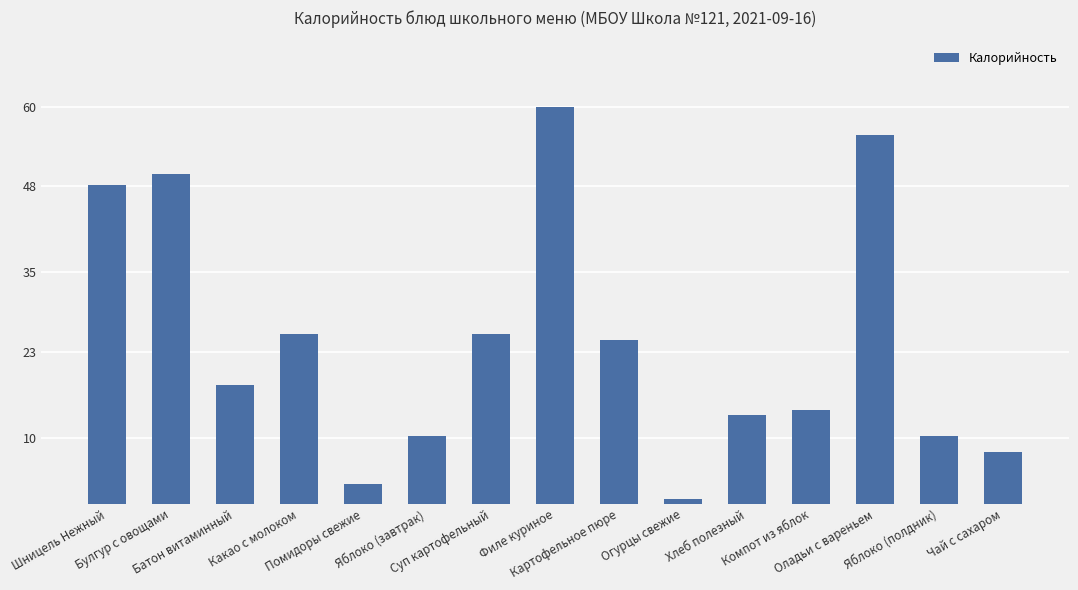

The chart shows a value of 25.6 at Какао с молоком. True or false?

True